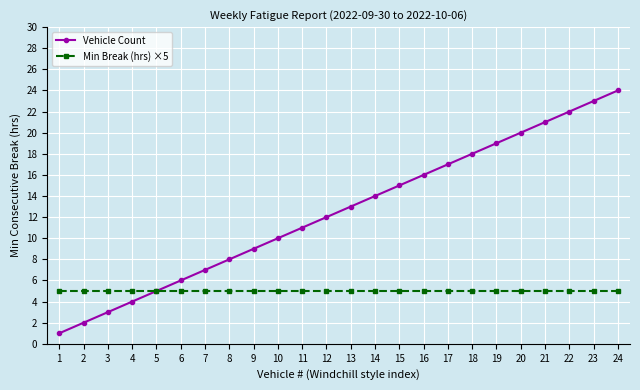

What are all the series names shown in the legend?

Vehicle Count, Min Break (hrs) ×5